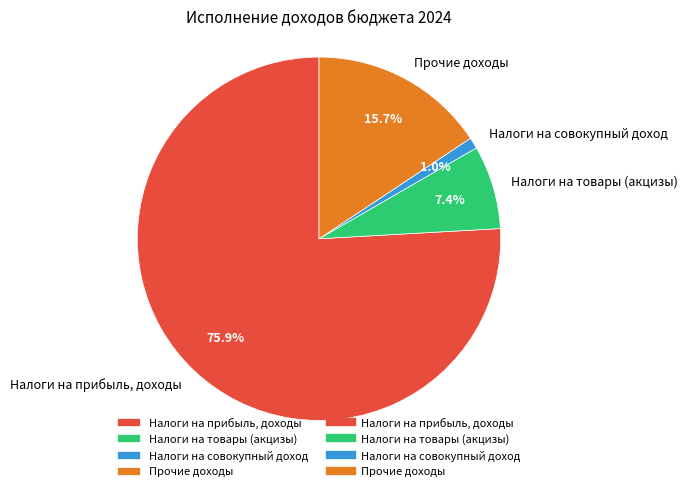

Does any single category account for the majority?

Yes